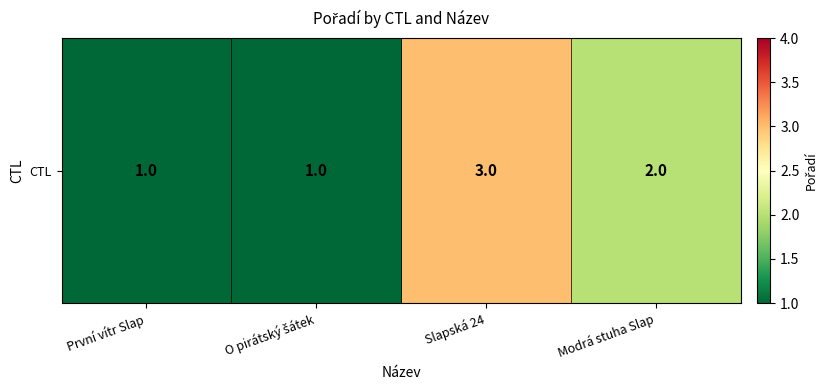

Rank the categories by value from highest to lowest.

Slapská 24, Modrá stuha Slap, První vítr Slap, O pirátský šátek